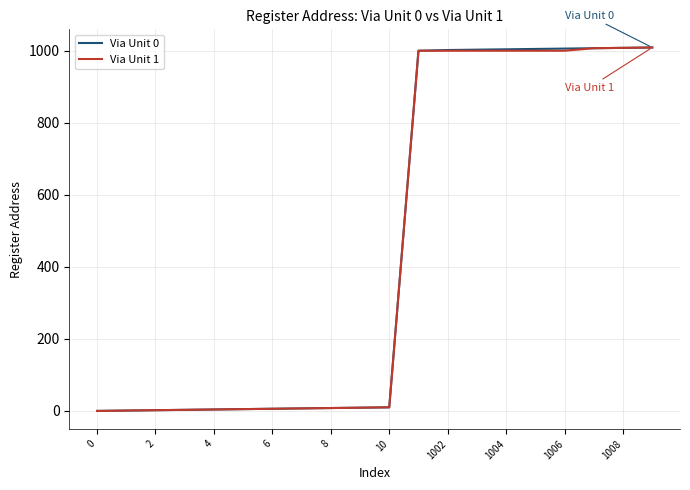

What is the maximum value shown in the chart?

1009